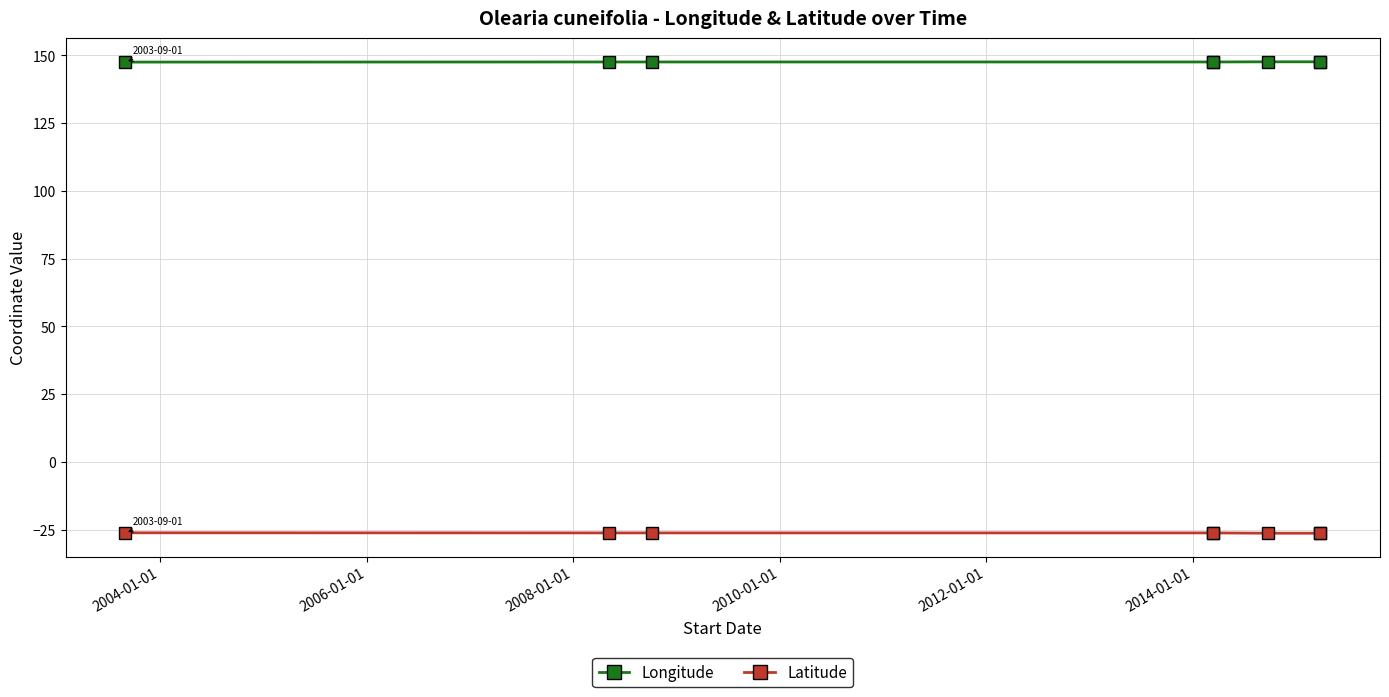

Count the number of data series in this chart.

2